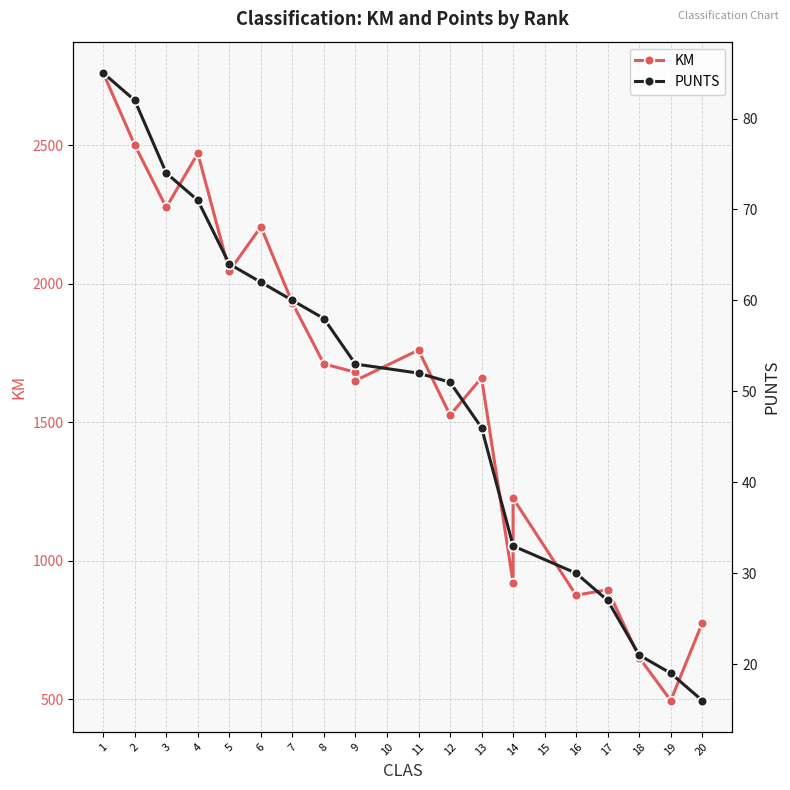

True or false: KM has more than 0 interior local peaks.

True